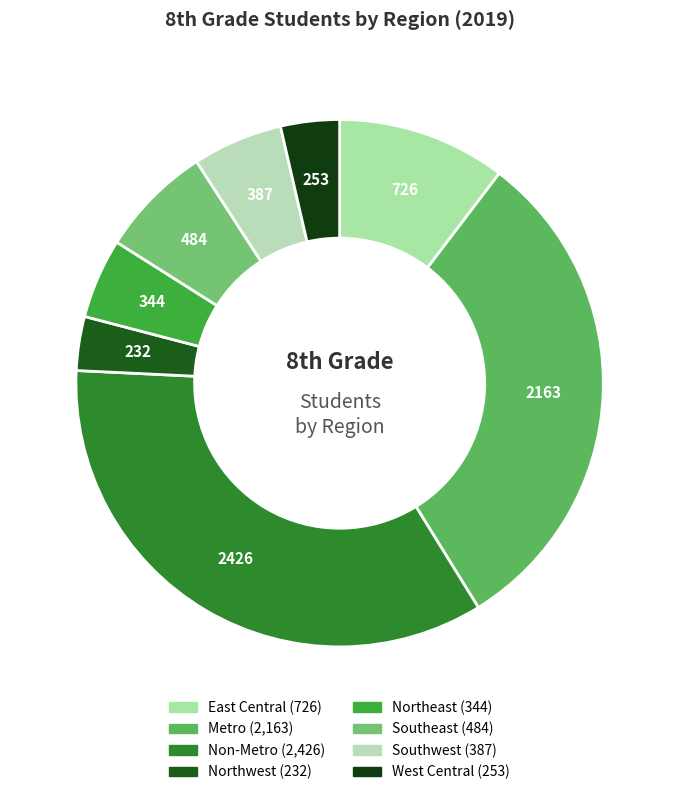

What is the largest slice in the pie chart?

Non-Metro